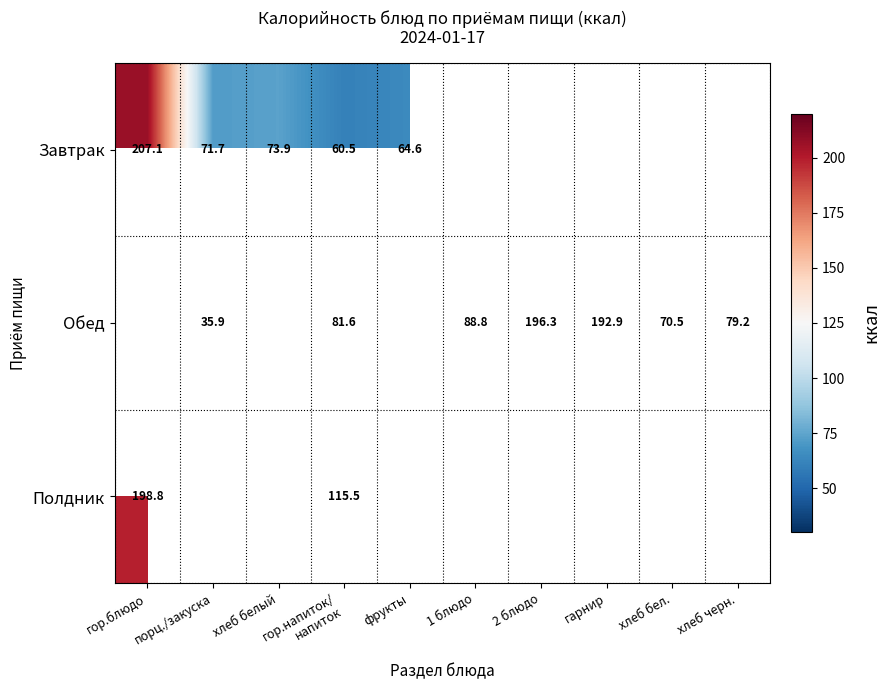

Which has a higher value, гор.блюдо or фрукты?

гор.блюдо